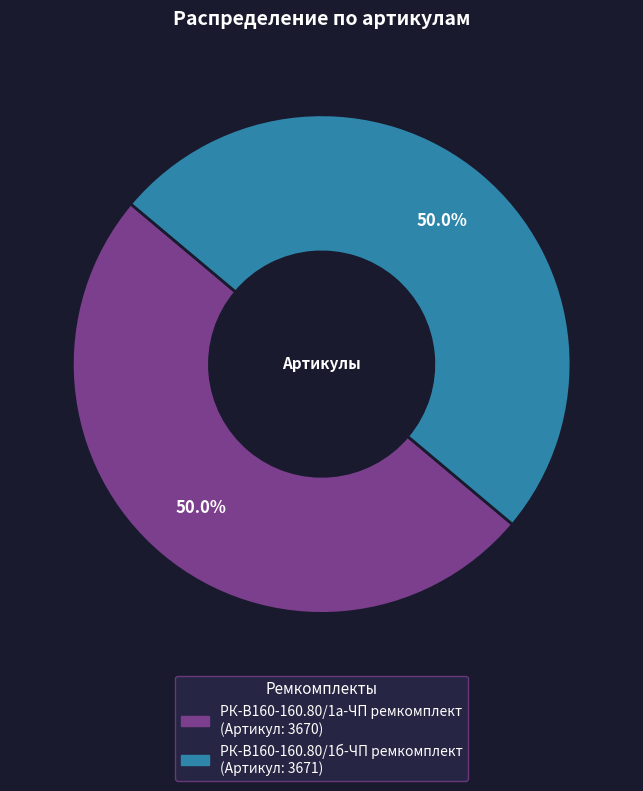

Combined, what portion of the pie is РК-В160-160.80/1а-ЧП ремкомплект and РК-В160-160.80/1б-ЧП ремкомплект?

100.0%